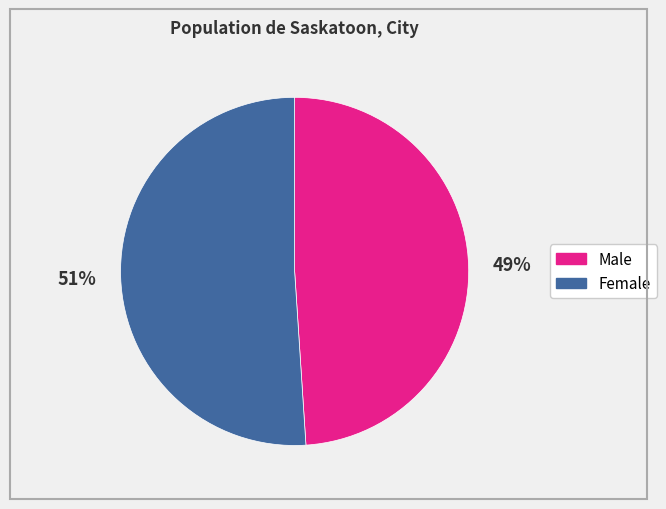

Do Male and Female together represent more than half of the pie?

Yes